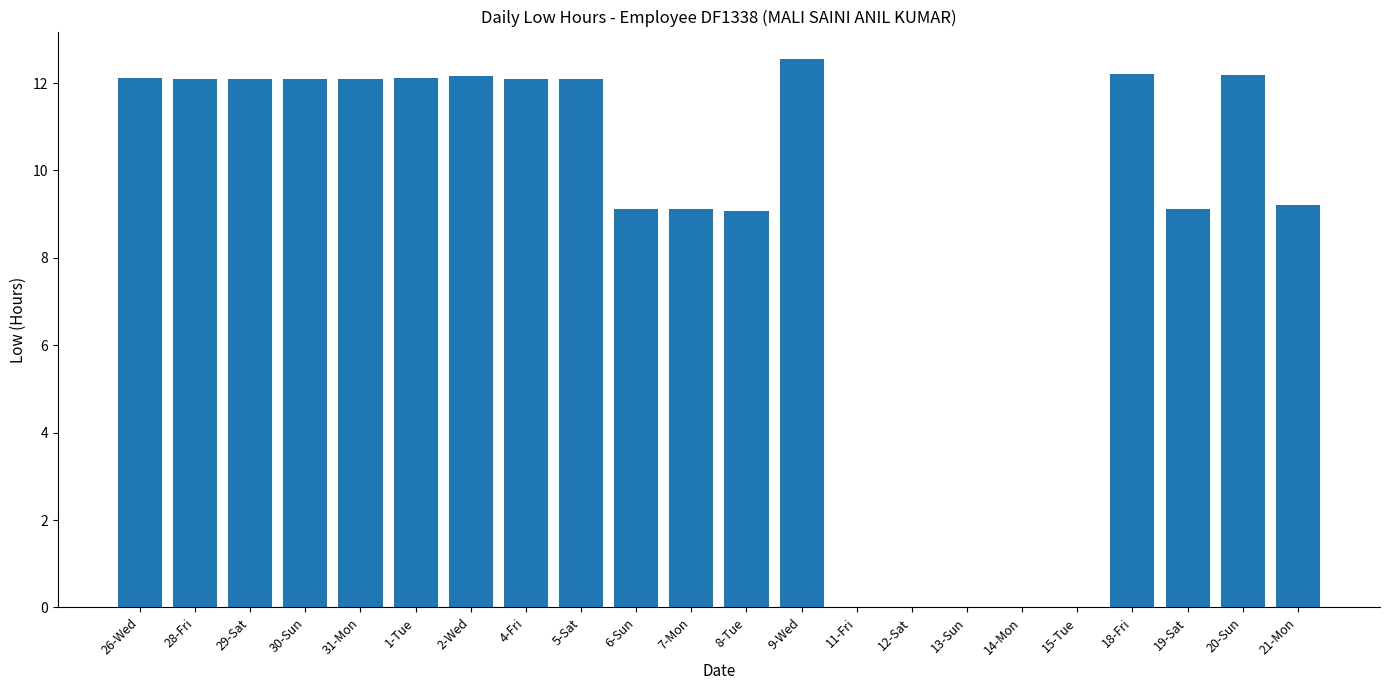

Is it true that the value at 20-Sun is 12.2?

True